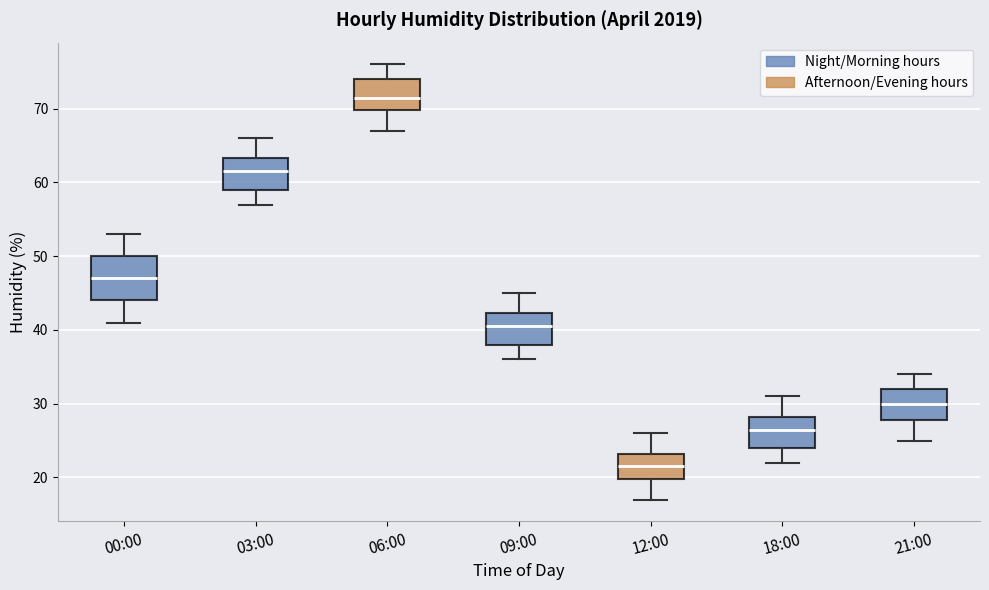

Which box has the lowest median line?

12:00